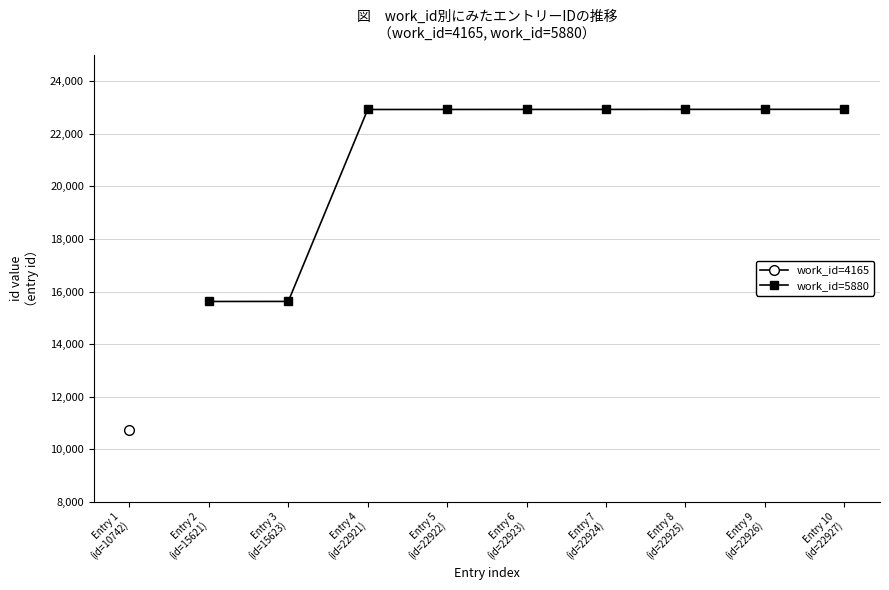

What is the value of the work_id=5880 point at the 6th from the left?

22924